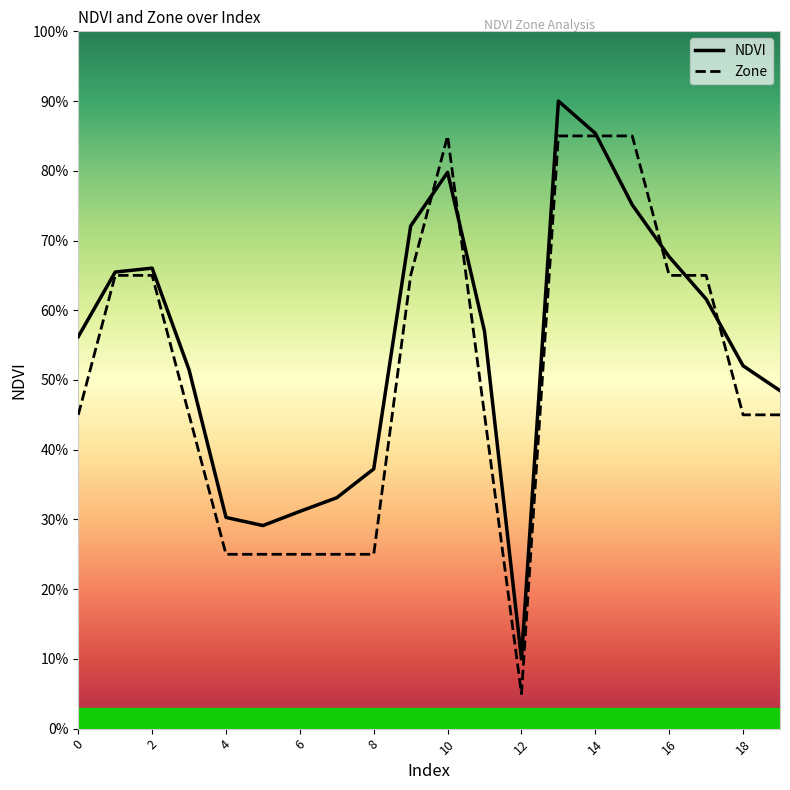

What is the label of the 13th point from the left?

12